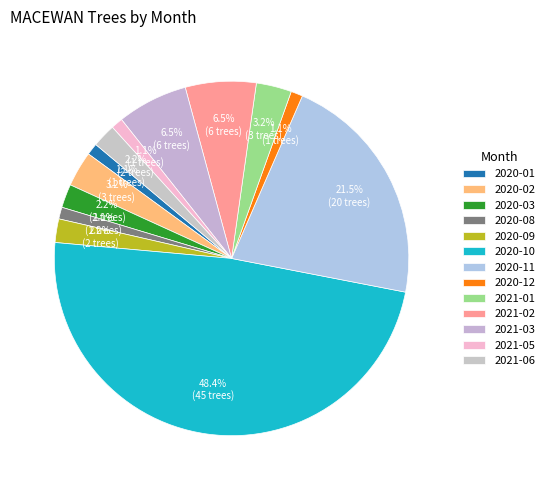

To the nearest percent, what is the combined percentage of 2020-12 and 2020-08?

2%